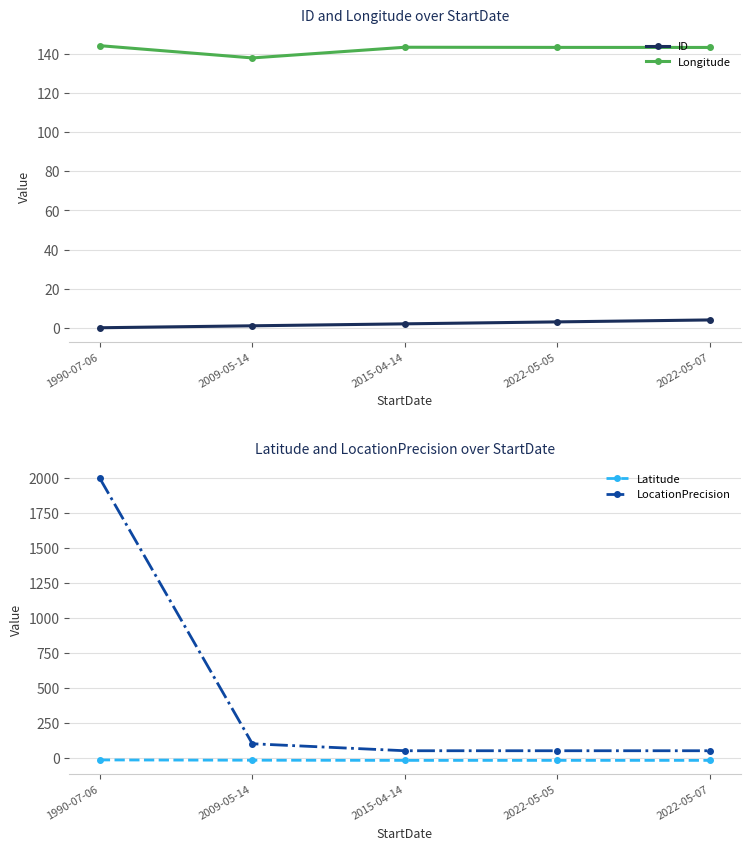

True or false: Latitude and ID cross at least once.

False